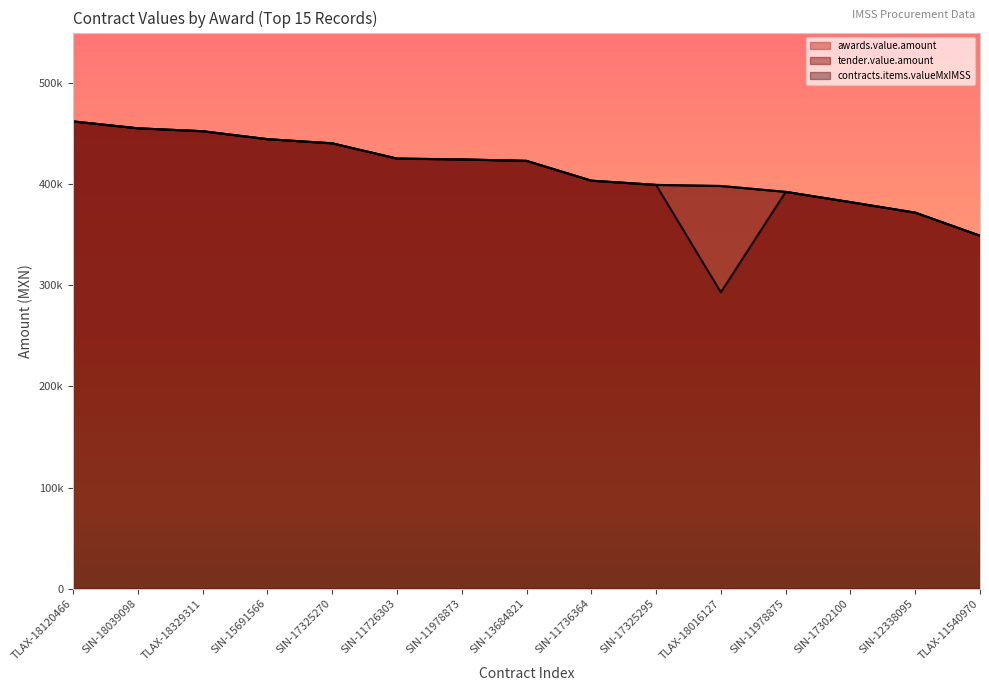

Which series has the largest total across all categories?

awards.value.amount